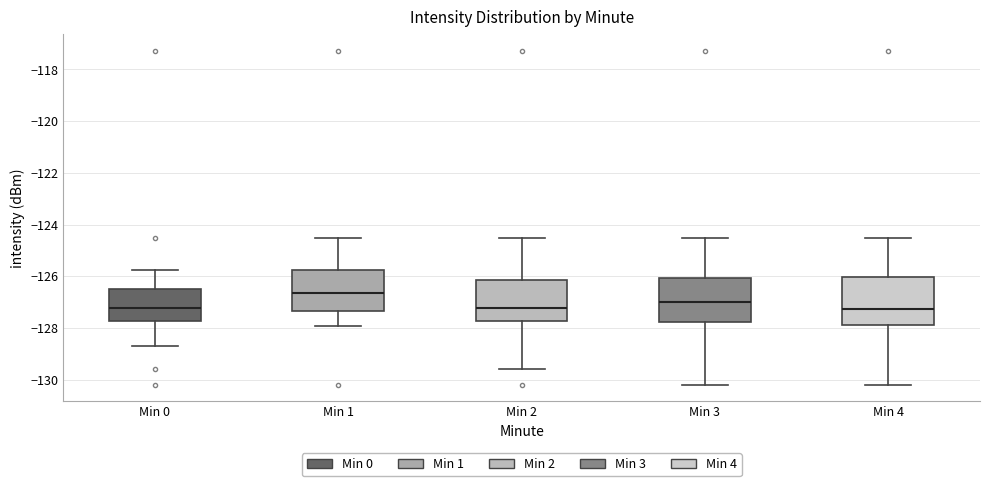

Reading left to right, read every box against the y-axis: the position of its median line, the range the box covers, and the ends of its whiskers. The values are not printed on the chart, so give them approximately, as read against the axis.

Min 0: median -127.2, box -127.8 to -126.4, whiskers -128.8 to -125.8
Min 1: median -126.6, box -127.4 to -125.8, whiskers -128.0 to -124.6
Min 2: median -127.2, box -127.8 to -126.2, whiskers -129.6 to -124.6
Min 3: median -127.0, box -127.8 to -126.0, whiskers -130.2 to -124.6
Min 4: median -127.2, box -127.8 to -126.0, whiskers -130.2 to -124.6